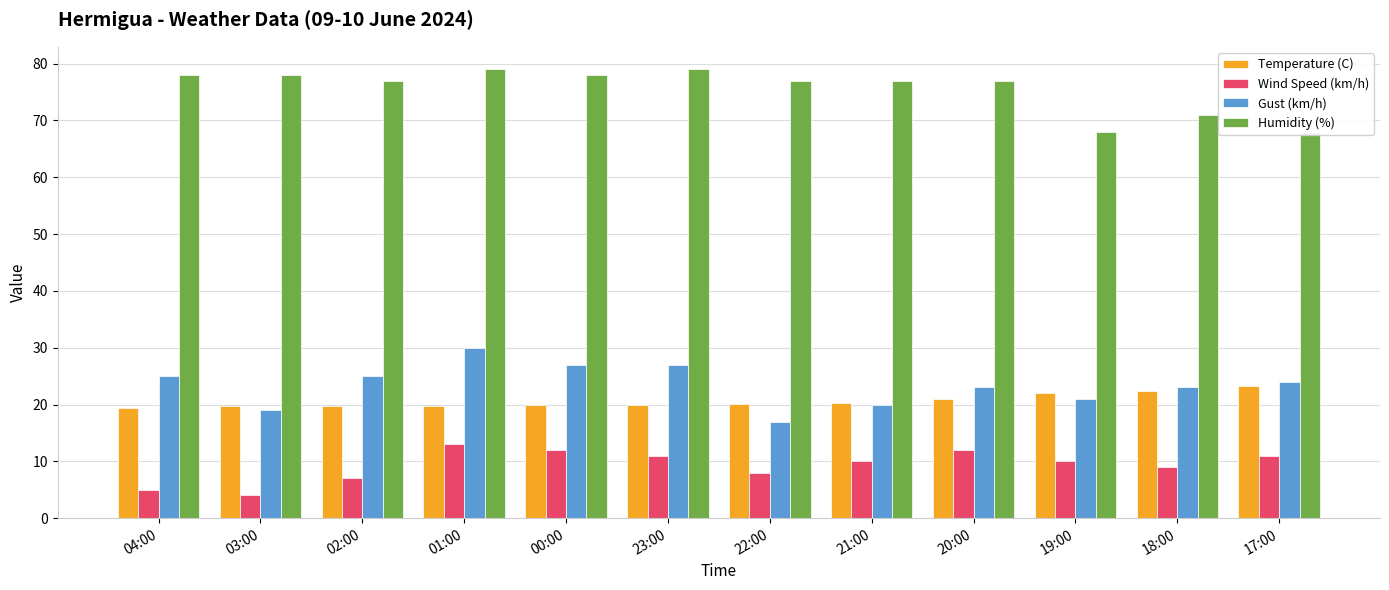

Between 04:00 and 00:00, which series saw the biggest shift?

Wind Speed (km/h)